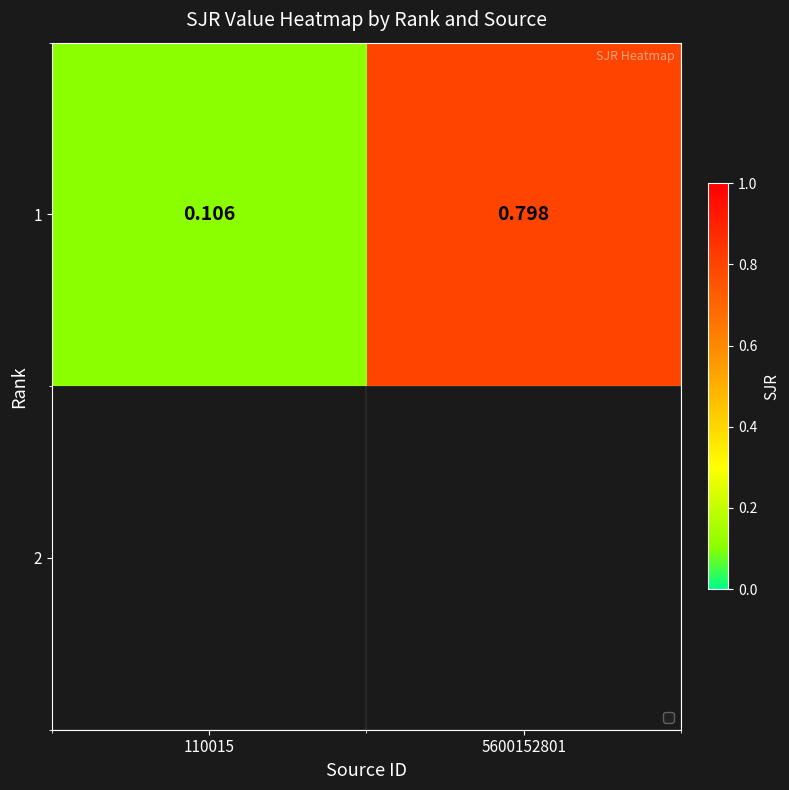

Reading left to right, what are all the values shown in this chart?

110015=0.1	5600152801=0.8